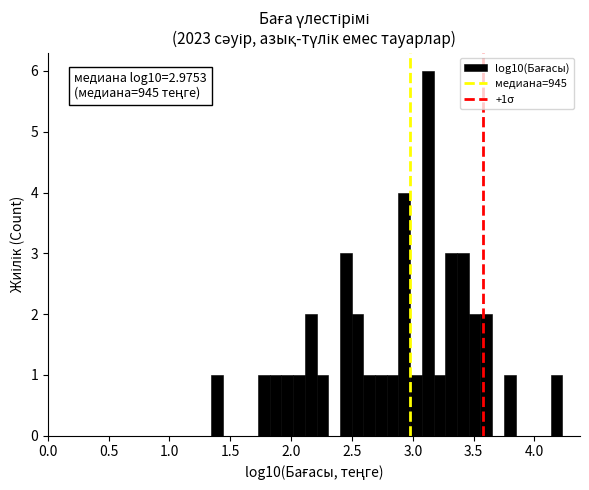

Around what value on the x-axis is the tallest bar? Give the approximate position of its centre, as read against the axis.

3.10